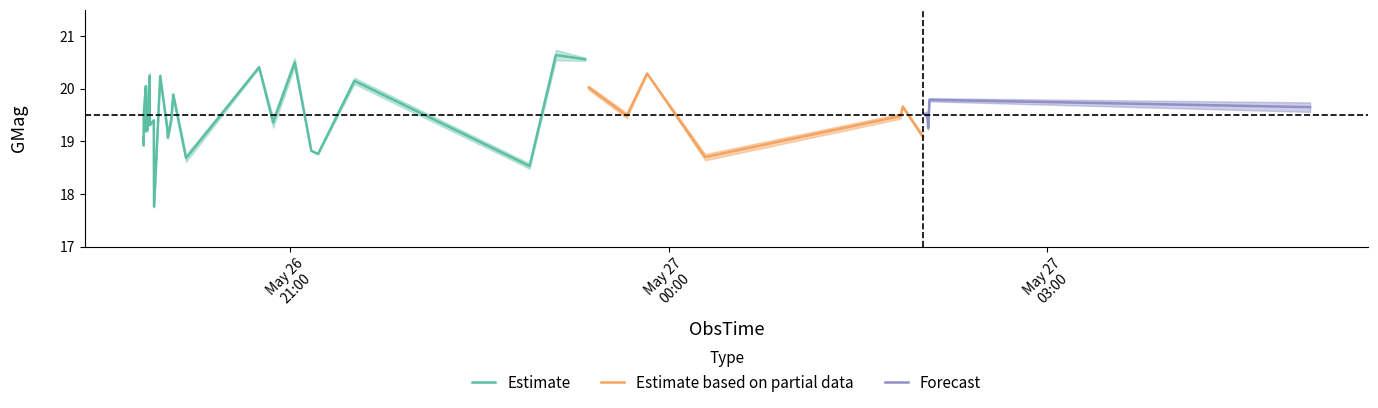

True or false: GMag has more than 1 points higher than both neighbors.

True